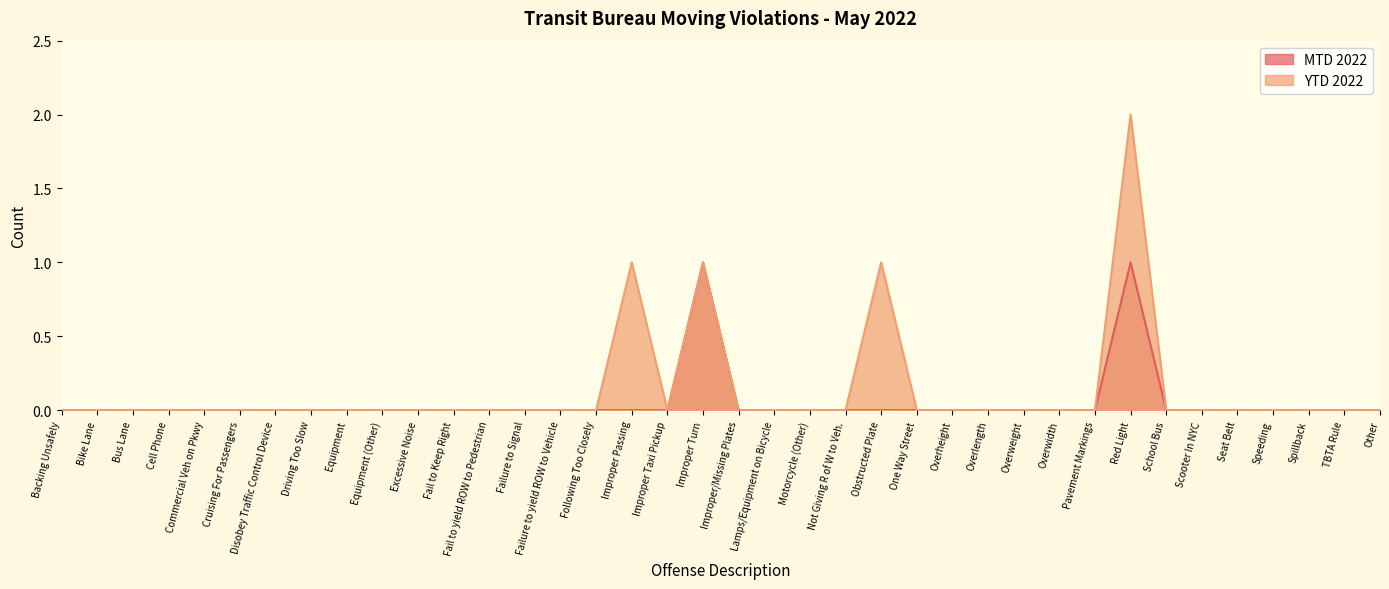

In MTD 2022, how many points are higher than both neighbors (excluding endpoints)?

2